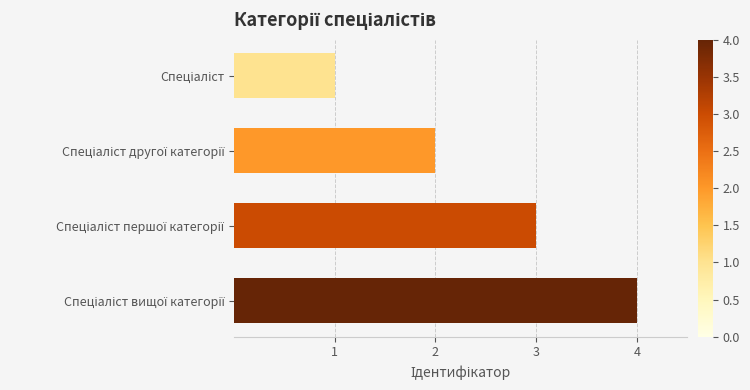

What is the sum of all values?

10